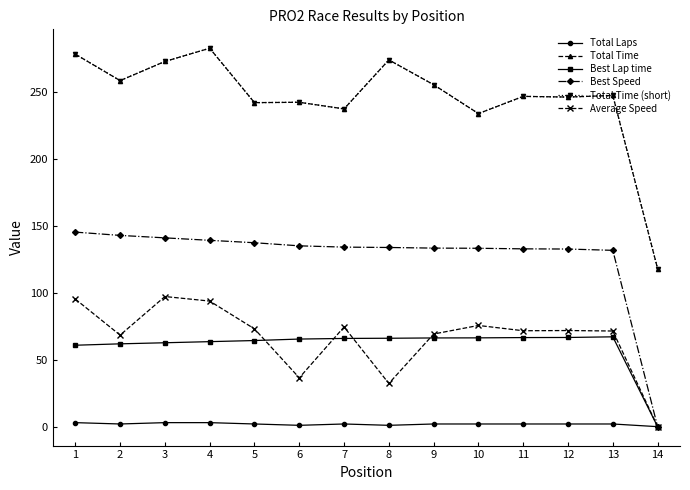

What is the value of the Total Time point at the 1st from the left?

277.9